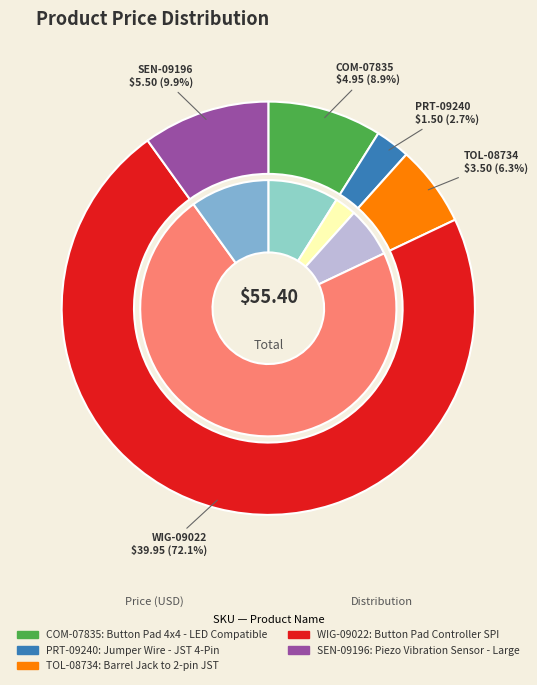

What percentage is the SEN-09196 slice, to the nearest percent?

10%